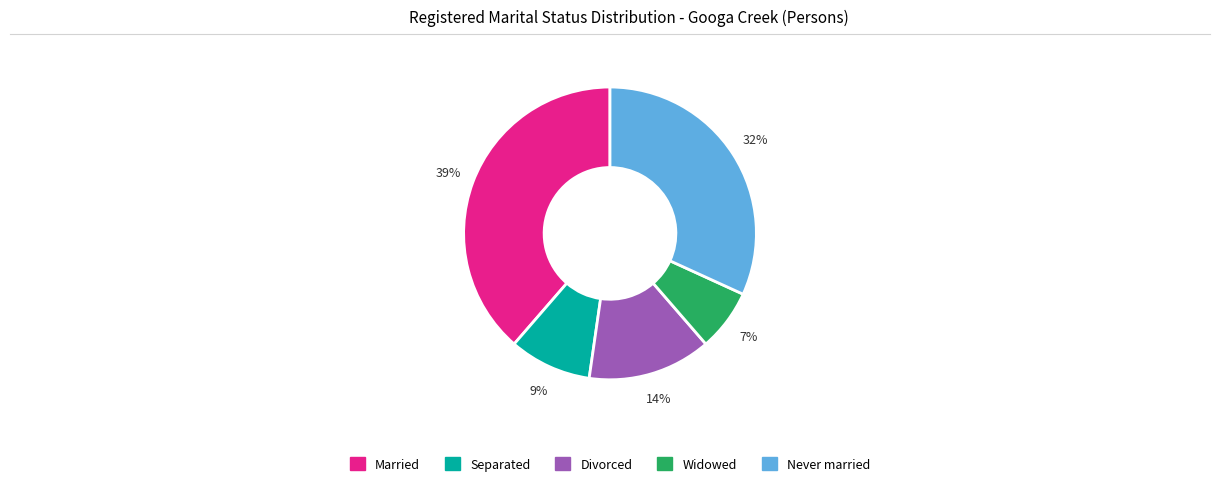

What percentage is the Never married slice, to the nearest percent?

32%